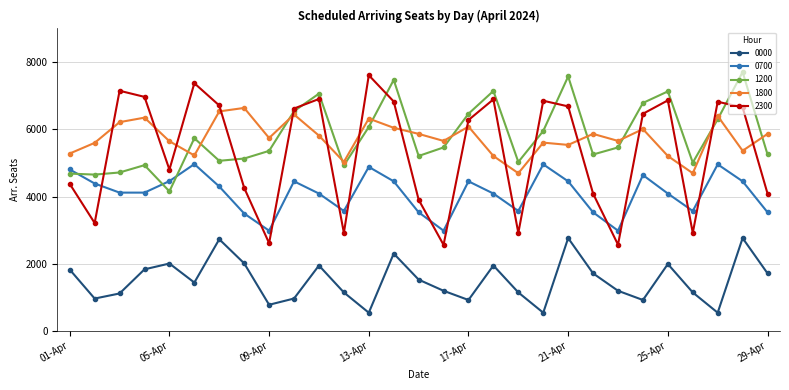

How many series are shown in this chart?

5